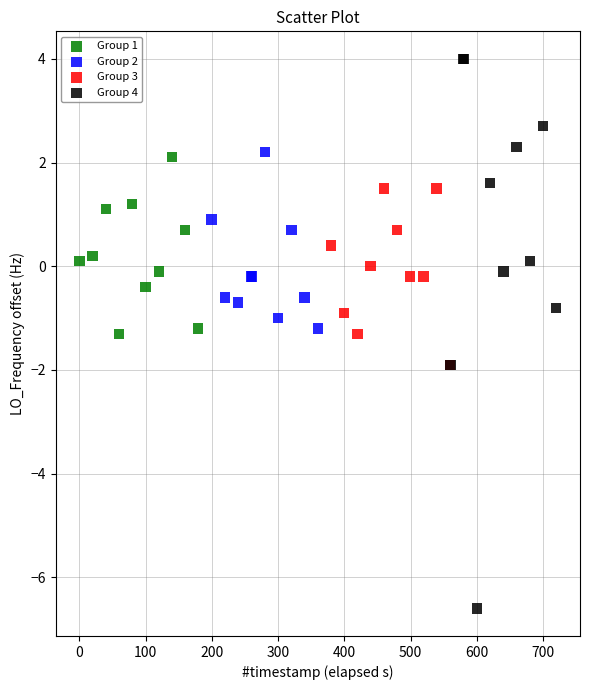

Which series has the largest Y range (max minus min)?

Group 4